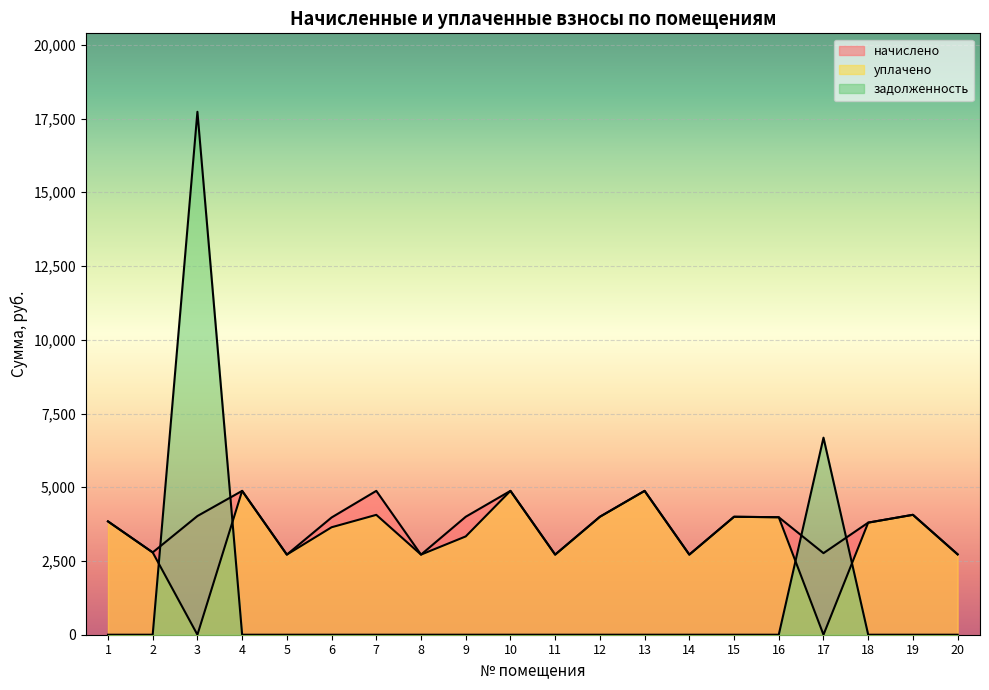

List the series in order of their overall mean, lowest first.

задолженность, уплачено, начислено